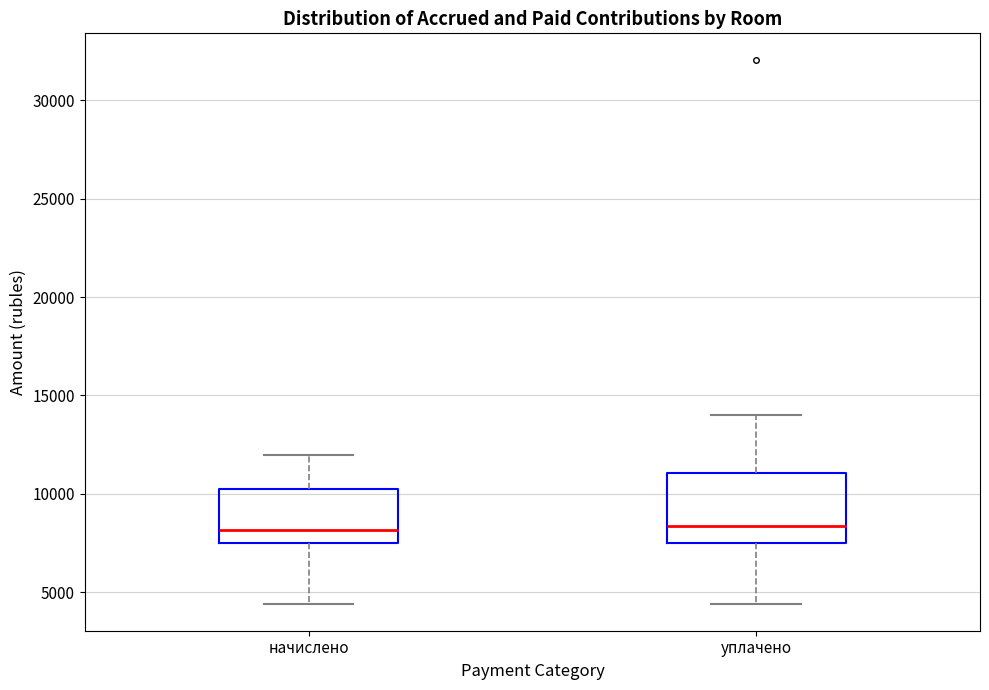

Reading left to right, transcribe this box plot: for each box, give where its median line is, the range the box spans, and where its two whiskers end, as read against the y-axis. The values are not printed on the chart, so give them approximately, as read against the axis.

начислено: median 8000, box 7500 to 10500, whiskers 4500 to 12000
уплачено: median 8500, box 7500 to 11000, whiskers 4500 to 14000